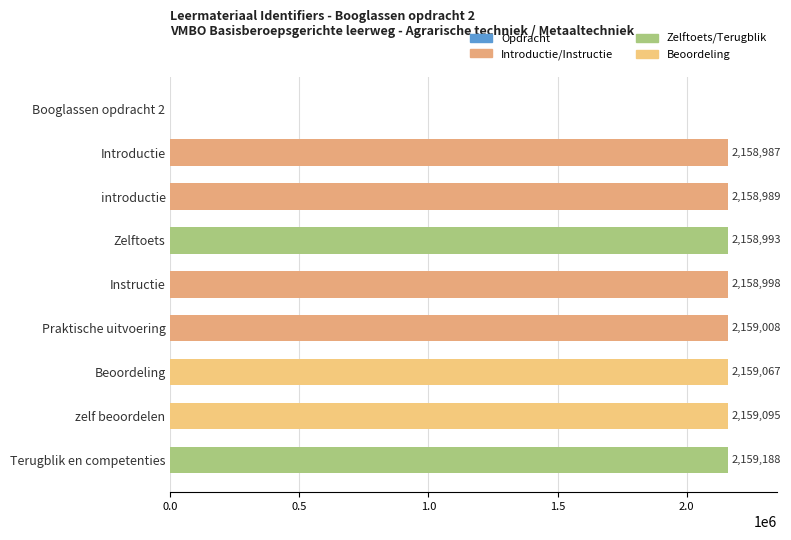

How many series are shown in this chart?

1